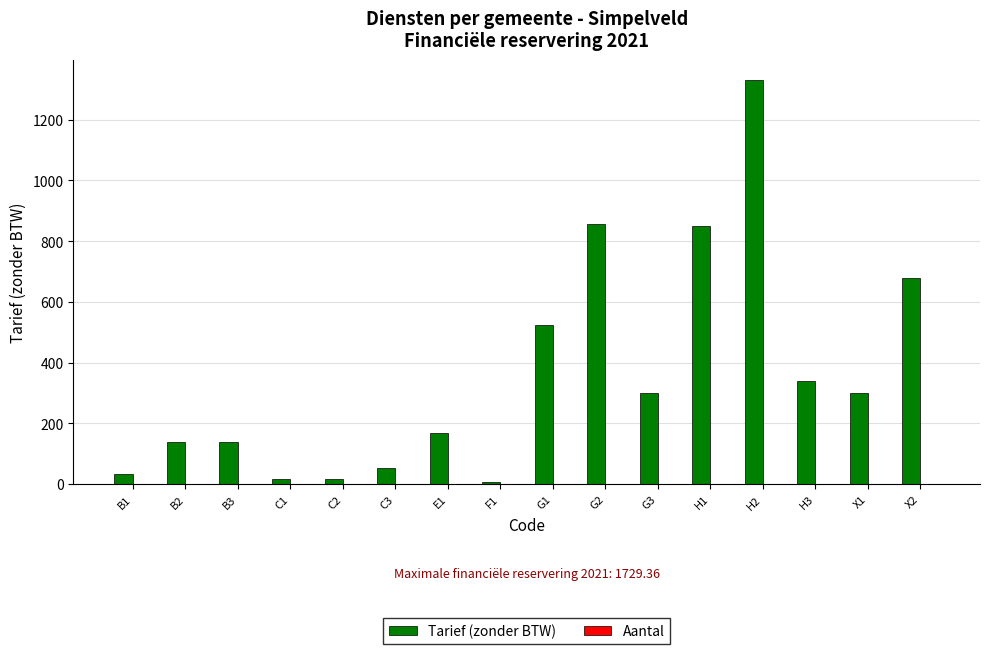

How many bars are there in total?

16